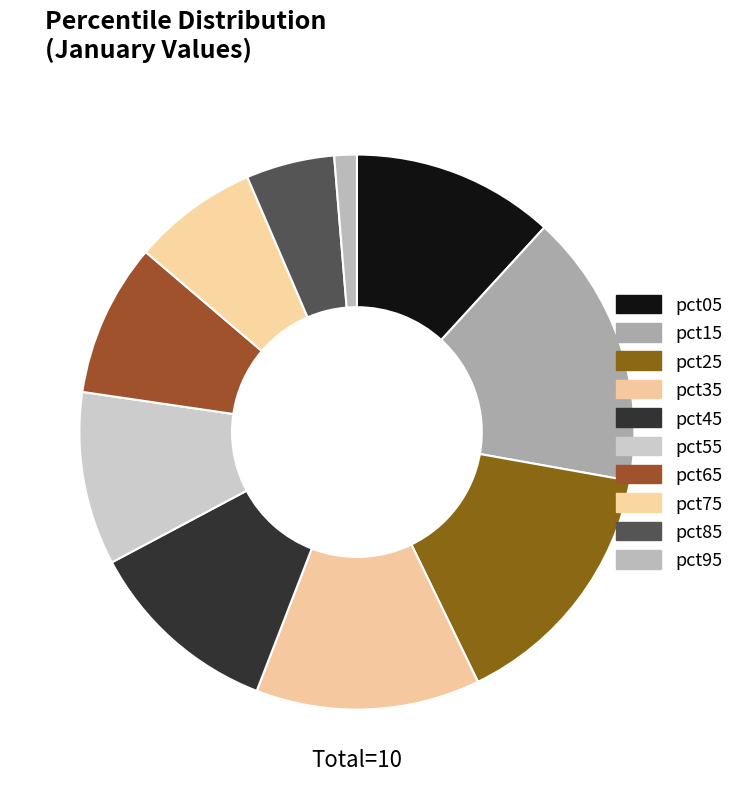

Which category has the biggest portion of the pie?

pct15